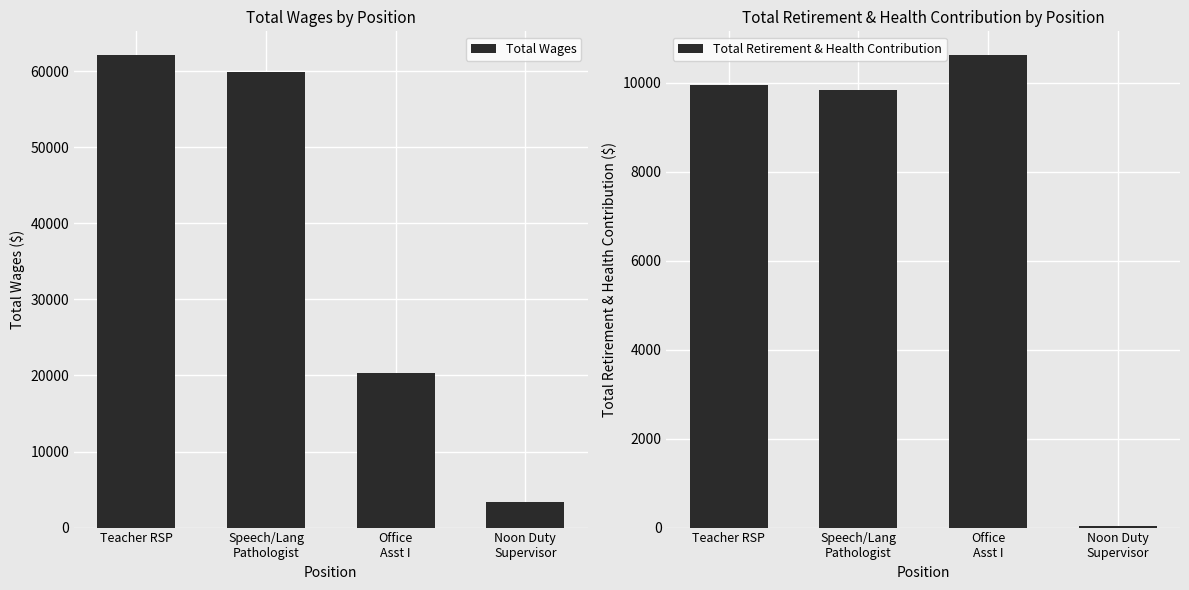

How many values in the Total Retirement & Health Contribution series exceed 9959?

1